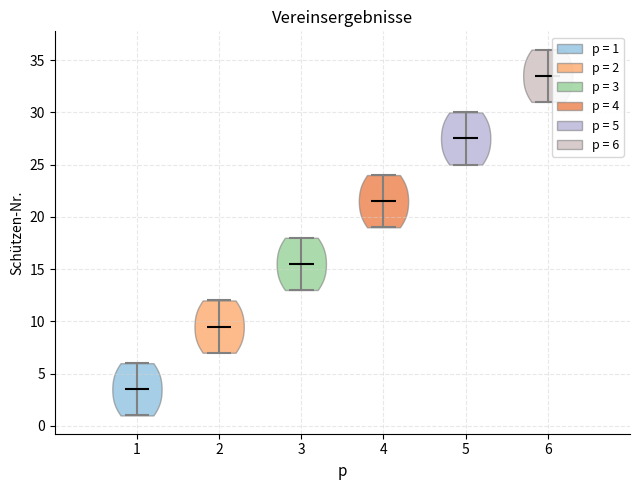

Reading left to right, read every violin against the y-axis: where its median line is, and the lowest and highest points it reaches. The values are not printed on the chart, so give them approximately, as read against the axis.

1: median line 3.5, lowest point 1.0, highest point 6.0
2: median line 9.5, lowest point 7.0, highest point 12.0
3: median line 15.5, lowest point 13.0, highest point 18.0
4: median line 21.5, lowest point 19.0, highest point 24.0
5: median line 27.5, lowest point 25.0, highest point 30.0
6: median line 33.5, lowest point 31.0, highest point 36.0